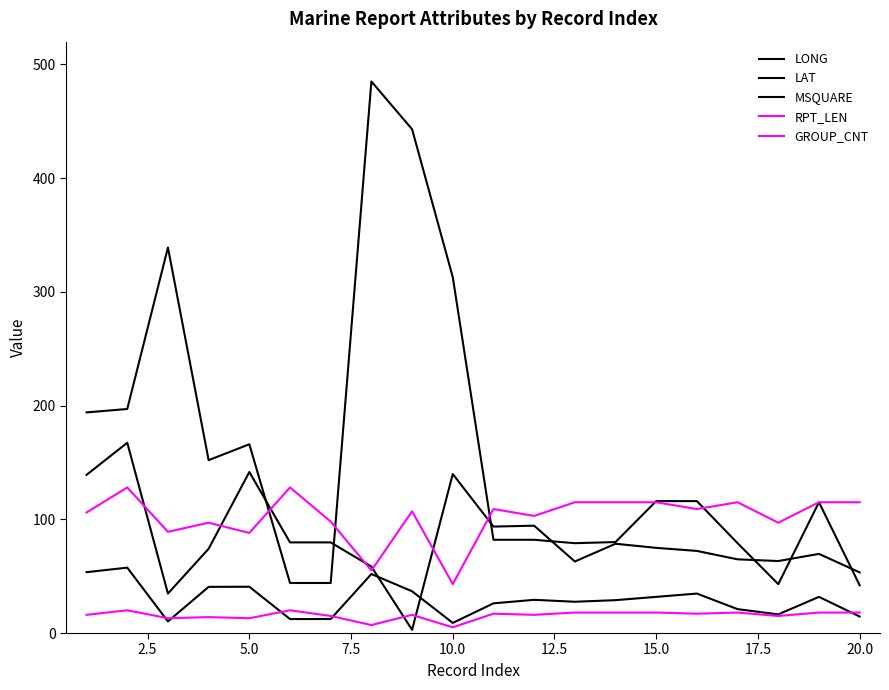

At which label is LAT closest to 33?

15.0